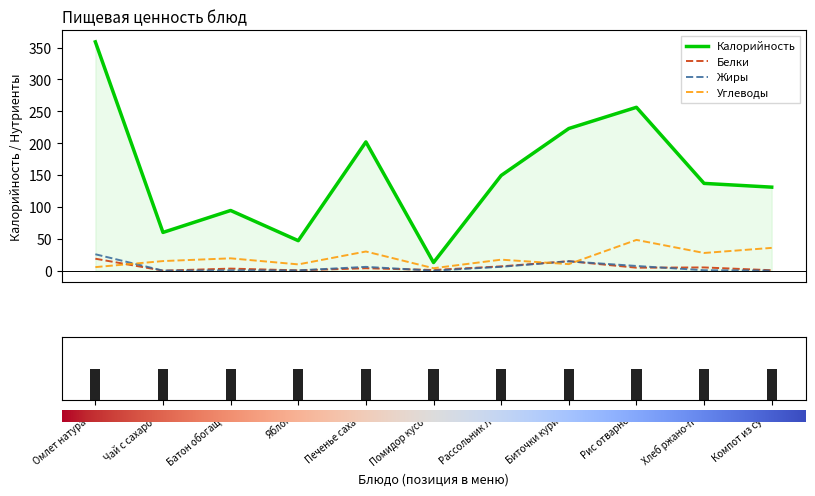

What is the maximum value for Жиры?

25.7